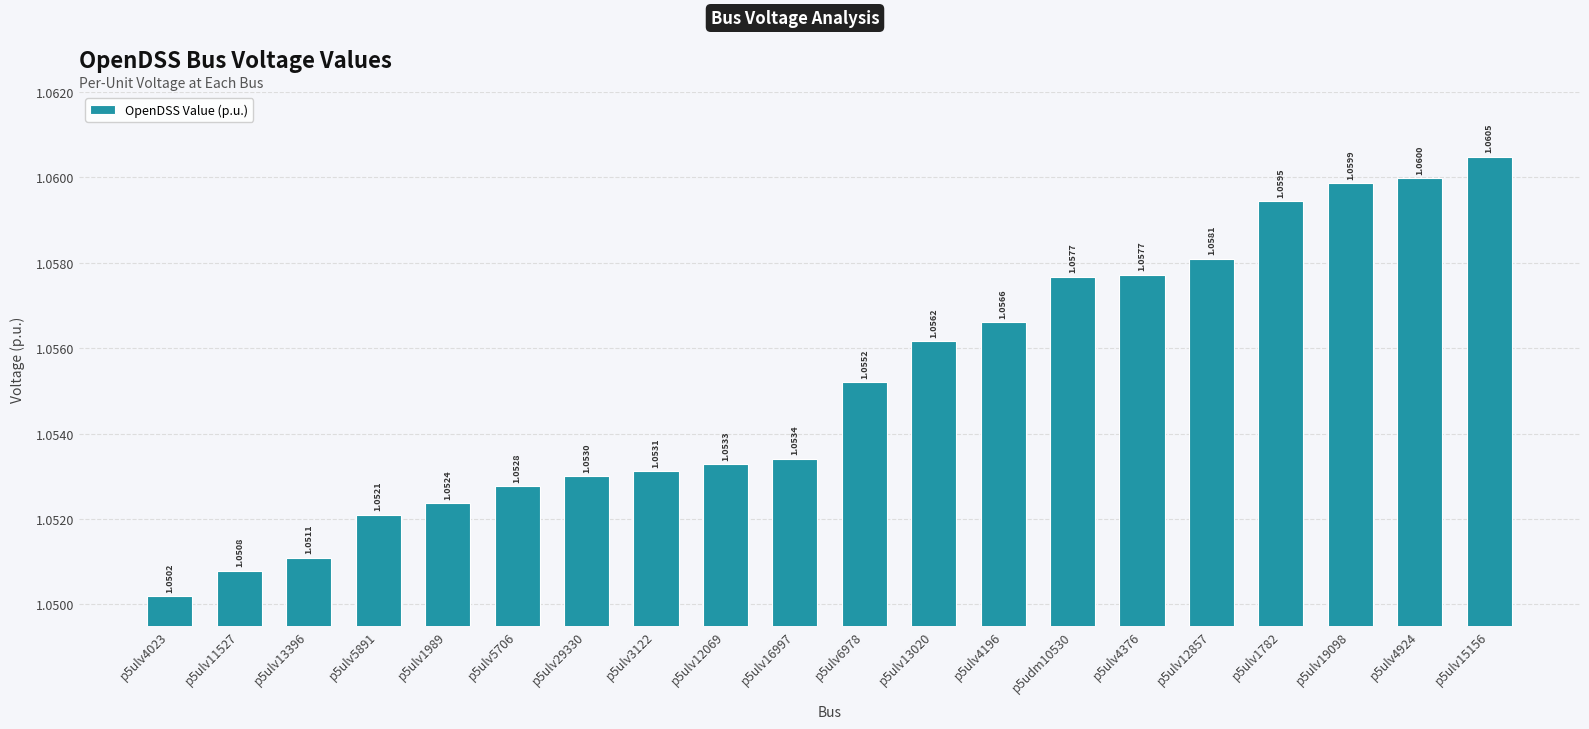

What is the label of the 5th bar from the right?

p5ulv12857